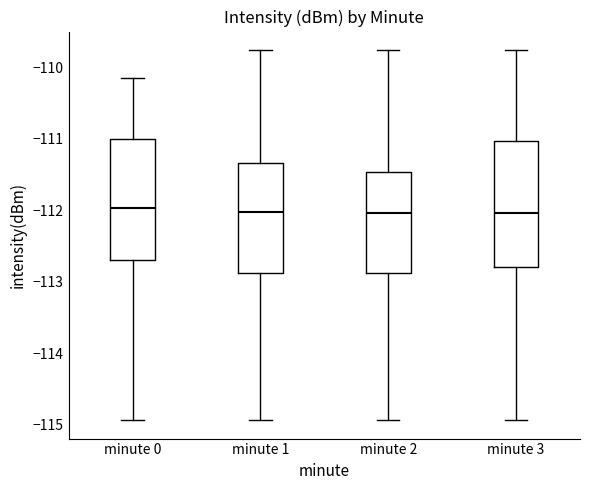

Reading left to right, transcribe this box plot: for each box, give where its median line is, the range the box spans, and where its two whiskers end, as read against the y-axis. The values are not printed on the chart, so give them approximately, as read against the axis.

minute 0: median -112.0, box -112.7 to -111.0, whiskers -114.9 to -110.1
minute 1: median -112.0, box -112.9 to -111.3, whiskers -114.9 to -109.8
minute 2: median -112.0, box -112.9 to -111.5, whiskers -114.9 to -109.8
minute 3: median -112.0, box -112.8 to -111.0, whiskers -114.9 to -109.8